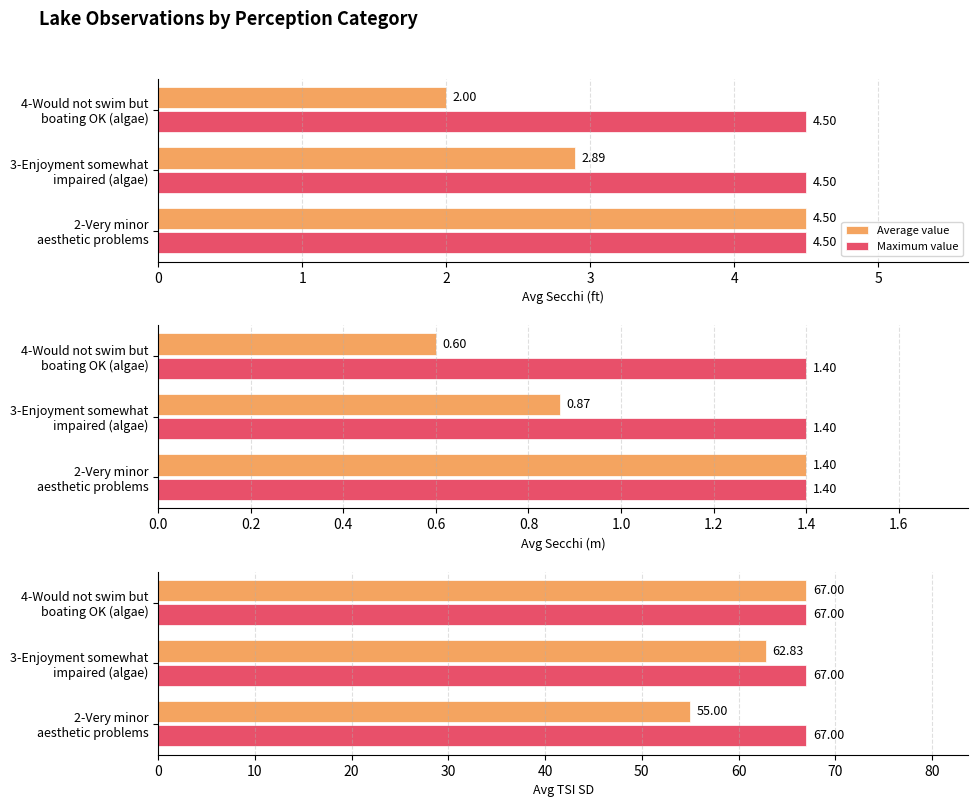

Rank the categories by Average value value from highest to lowest.

4-Would not swim but boating OK (algae), 3-Enjoyment somewhat impaired (algae), 2-Very minor aesthetic problems